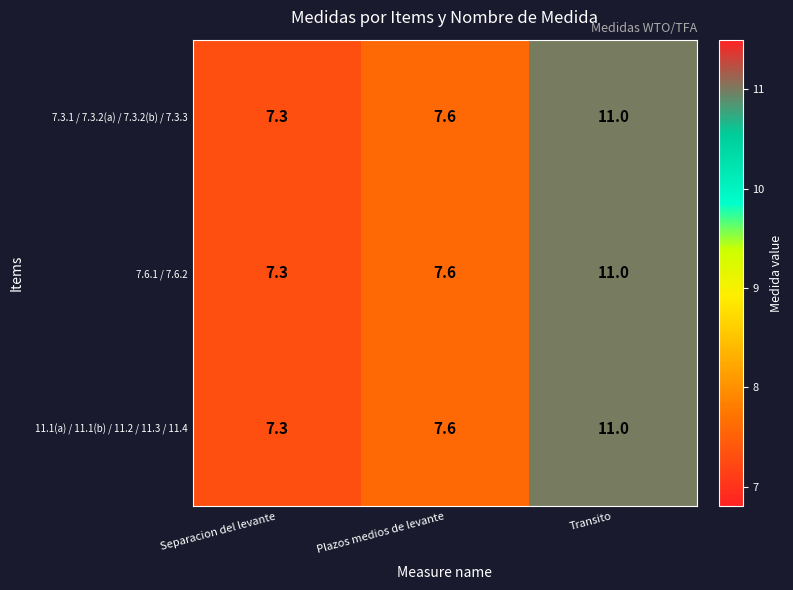

Which label corresponds to the smallest value in the chart?

Separacion del levante